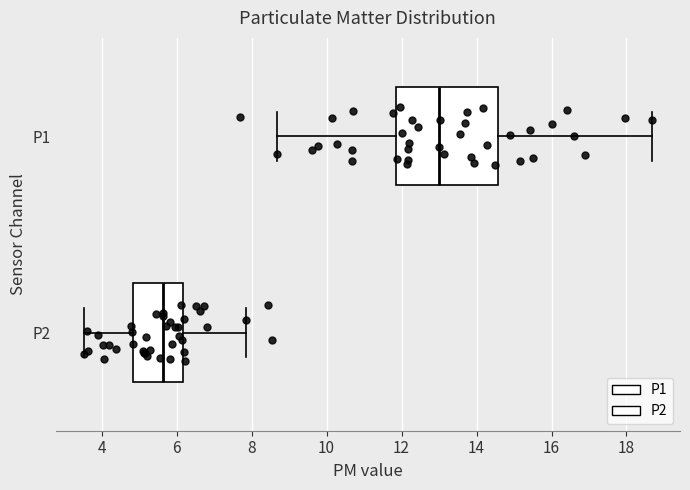

Which box's median line is the furthest to the right?

P1